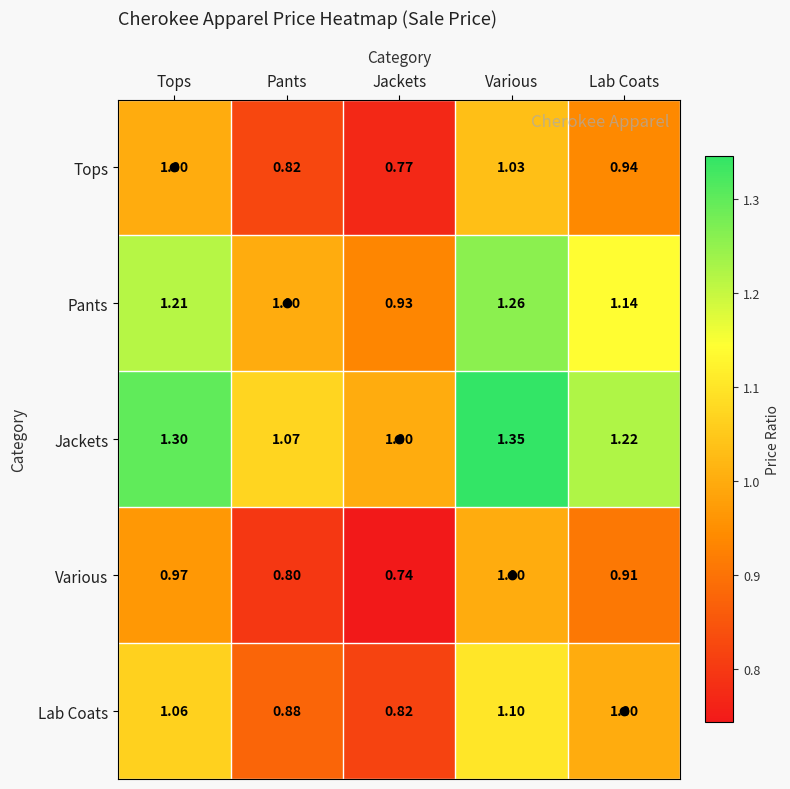

Which label corresponds to the smallest value in the chart?

Jackets